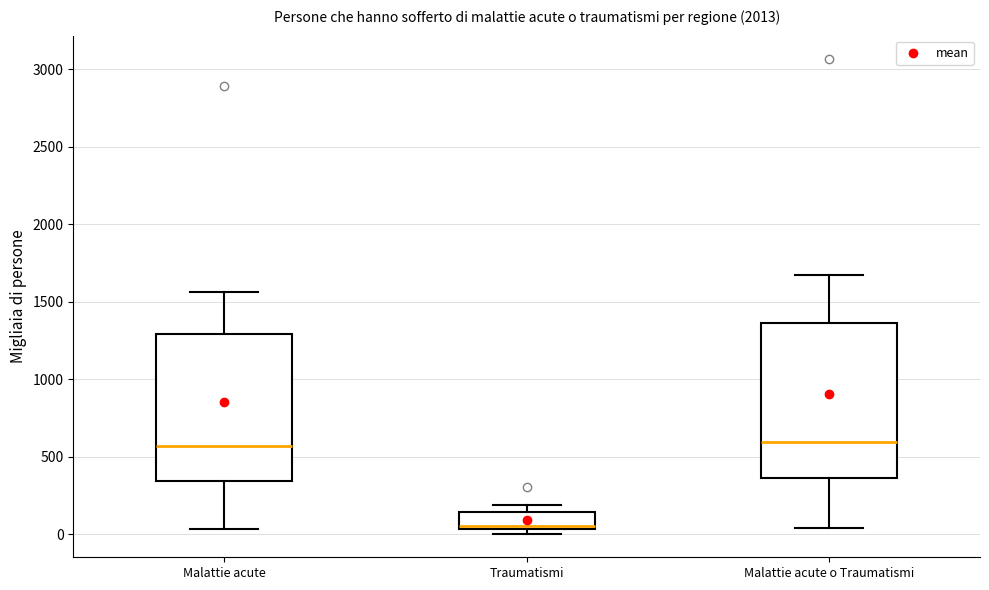

Where is the upper edge of the box for Traumatismi on the y-axis? The values are not printed on the chart, so give them approximately, as read against the axis.

150